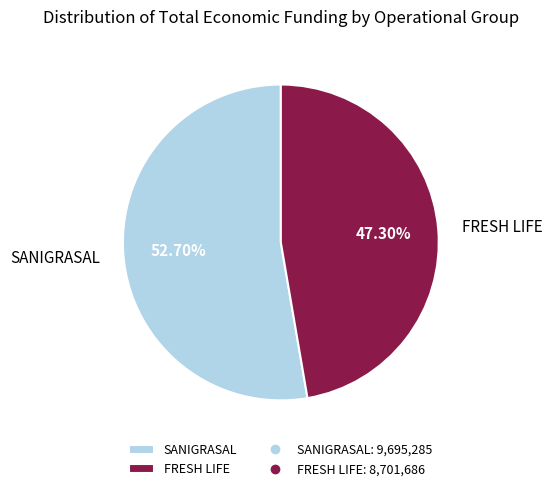

How many slices are in this pie chart?

2